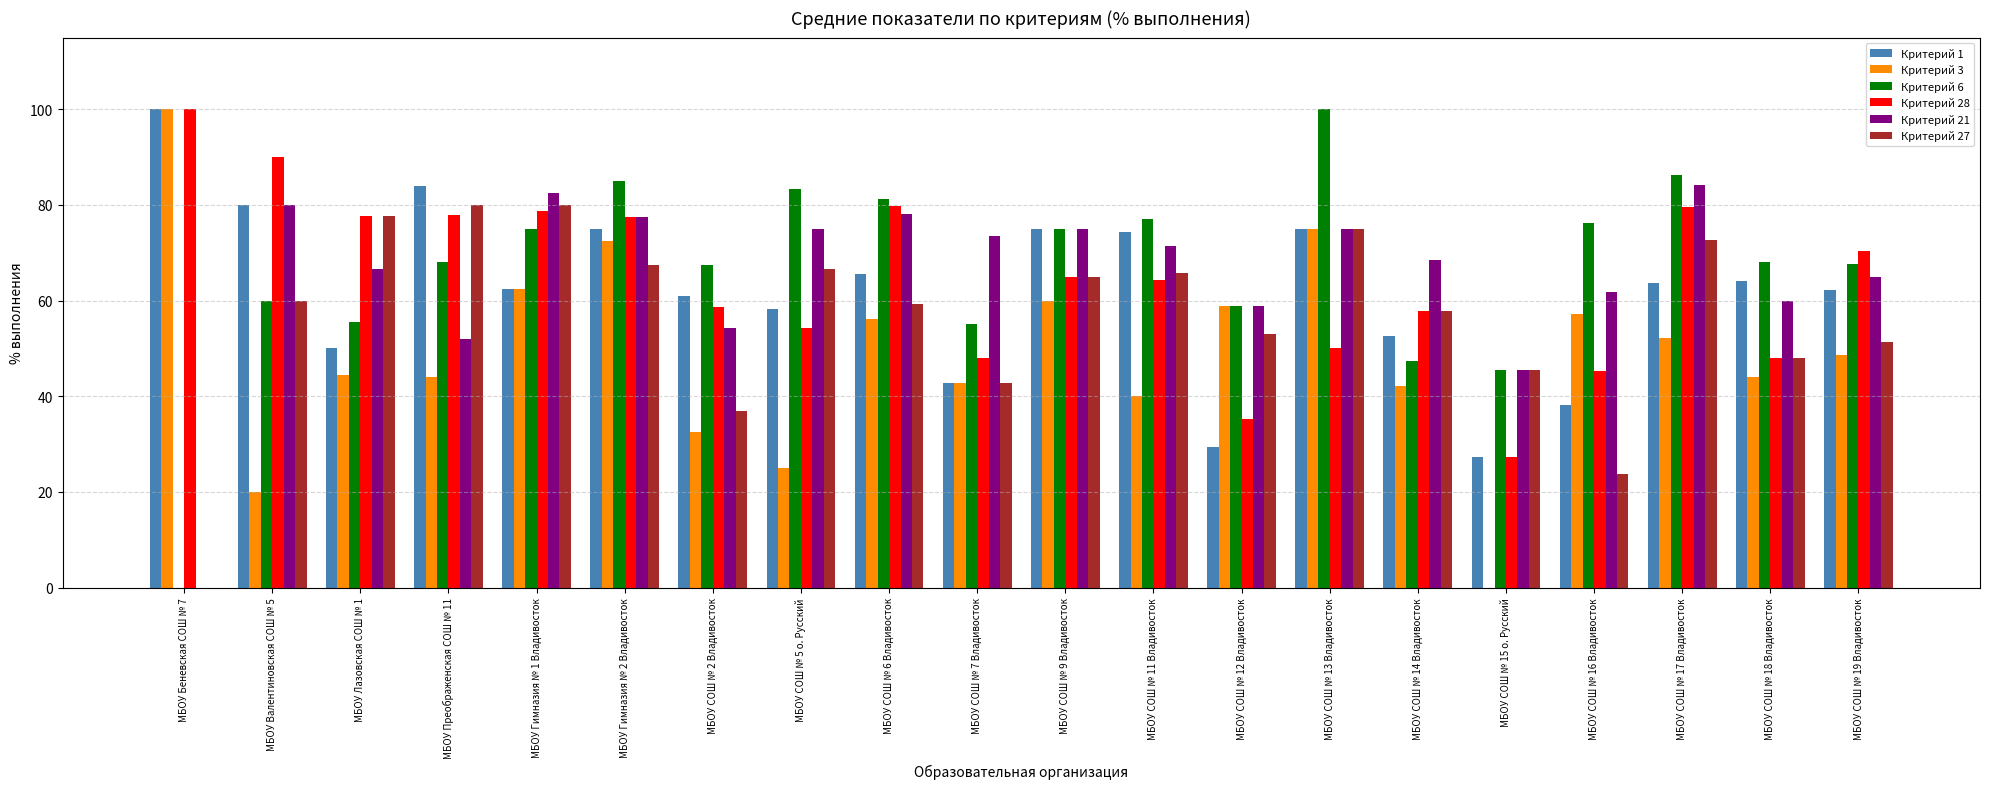

What is the total value across all series at МБОУ СОШ № 12 Владивосток?

294.1